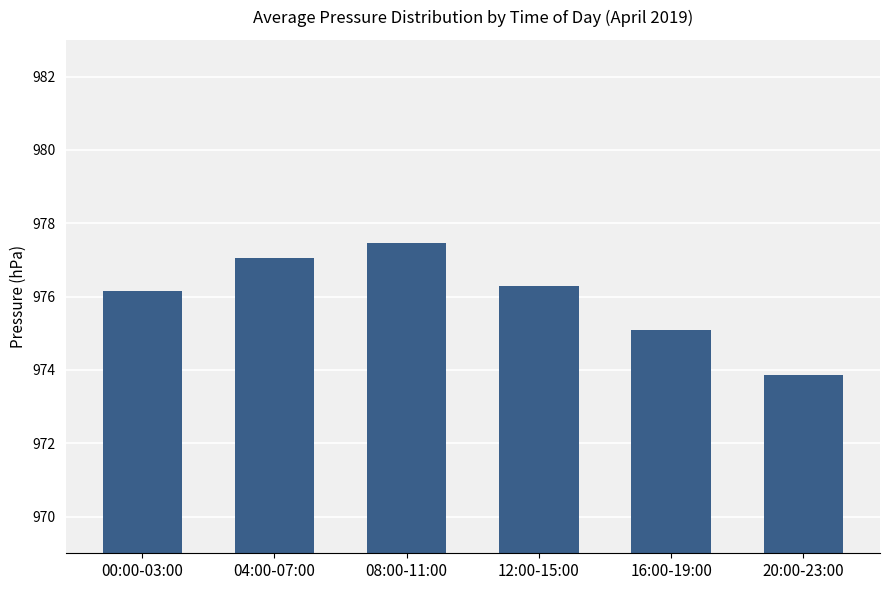

Which label corresponds to the smallest value in the chart?

20:00-23:00